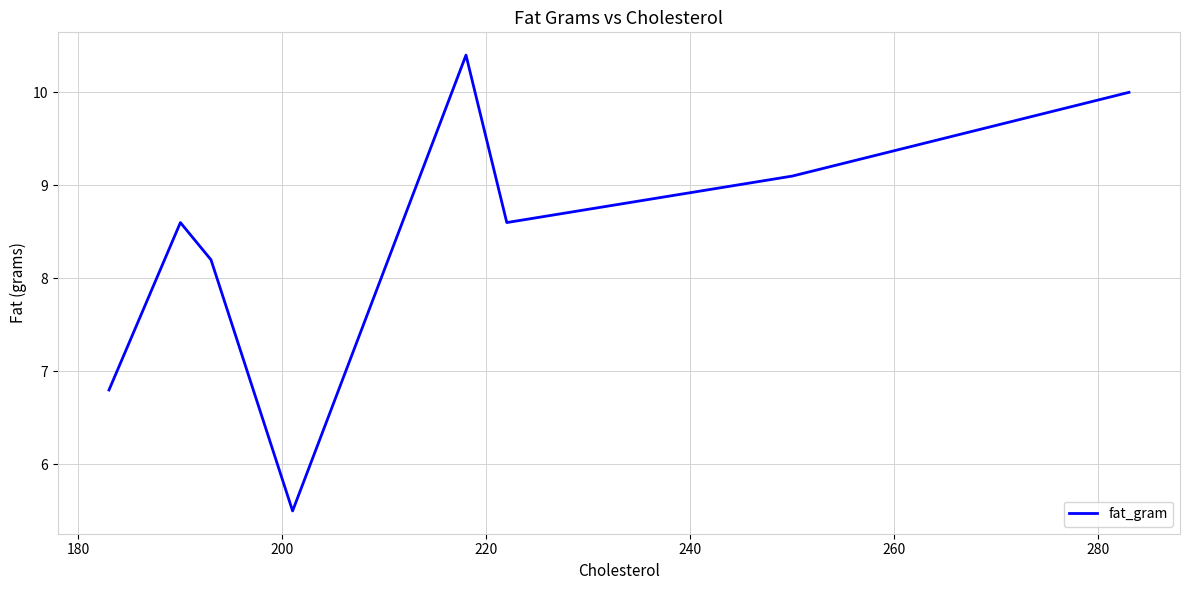

What is the greatest value displayed?

10.4